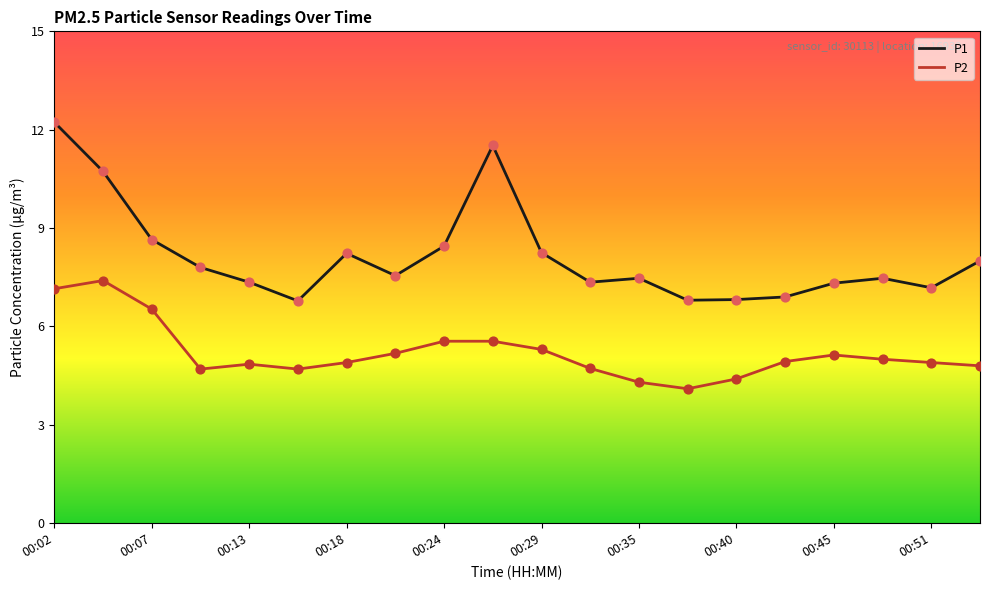

What are all the series names shown in the legend?

P1, P2